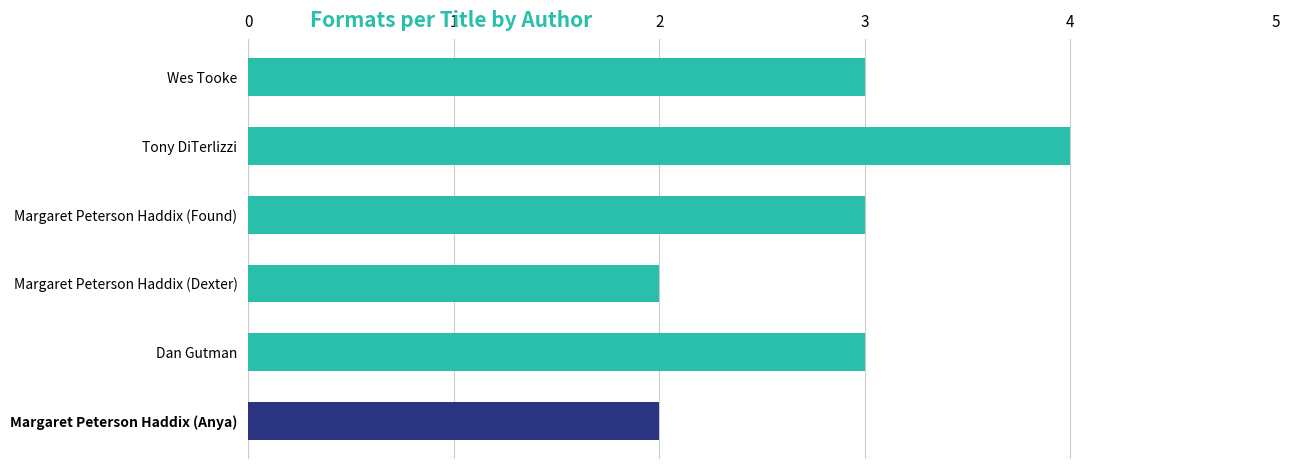

How many distinct data groups are displayed?

1